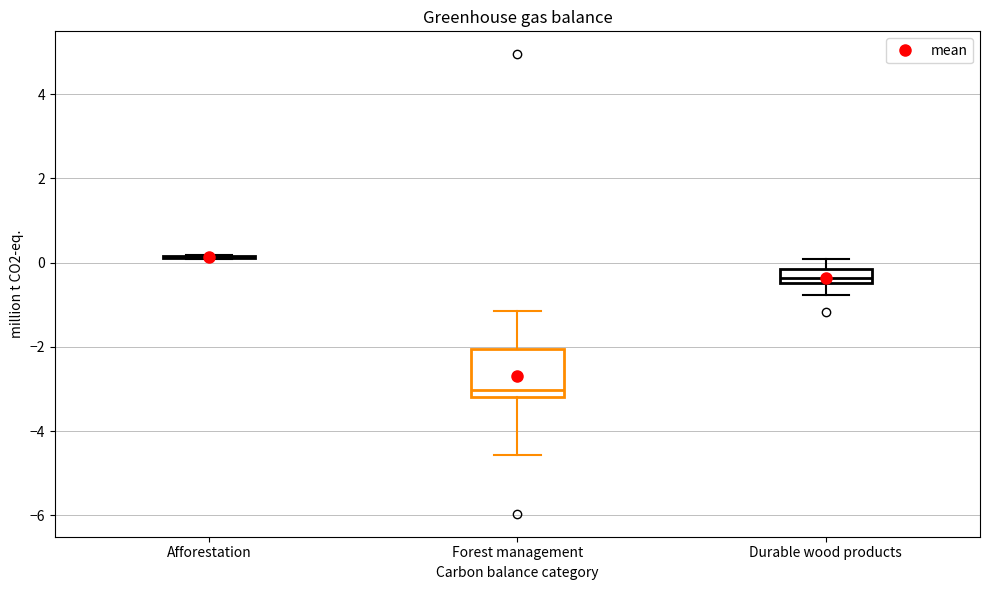

Where is the upper edge of the box for Durable wood products on the y-axis? The values are not printed on the chart, so give them approximately, as read against the axis.

-0.2